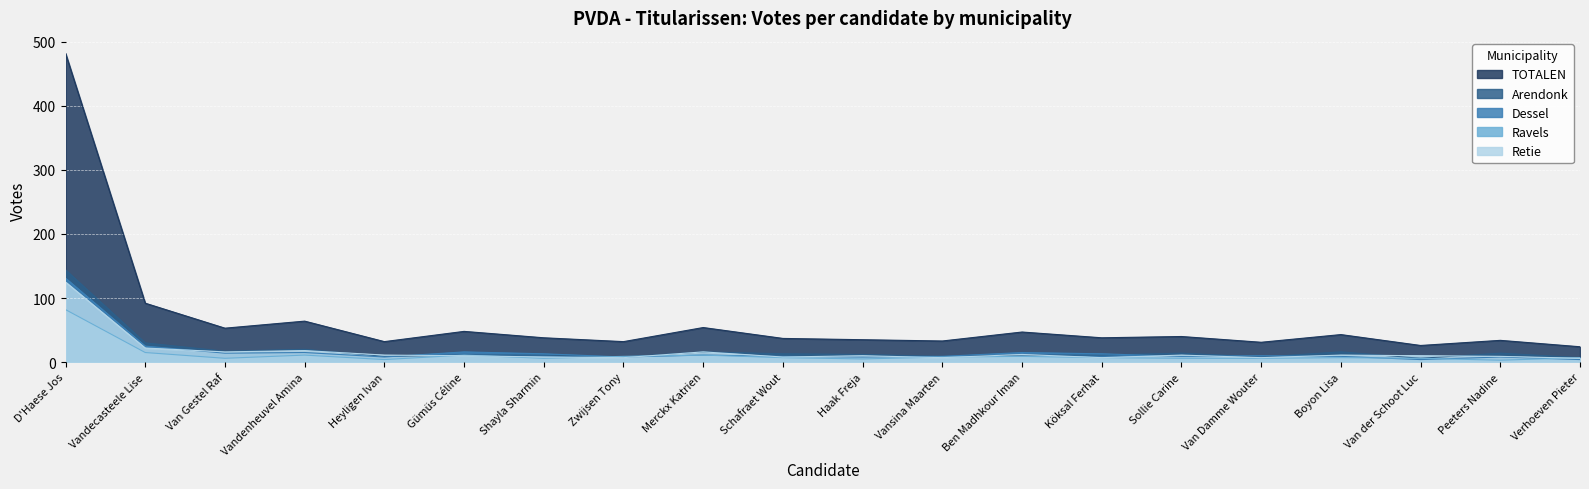

How many lines are shown in the chart?

5